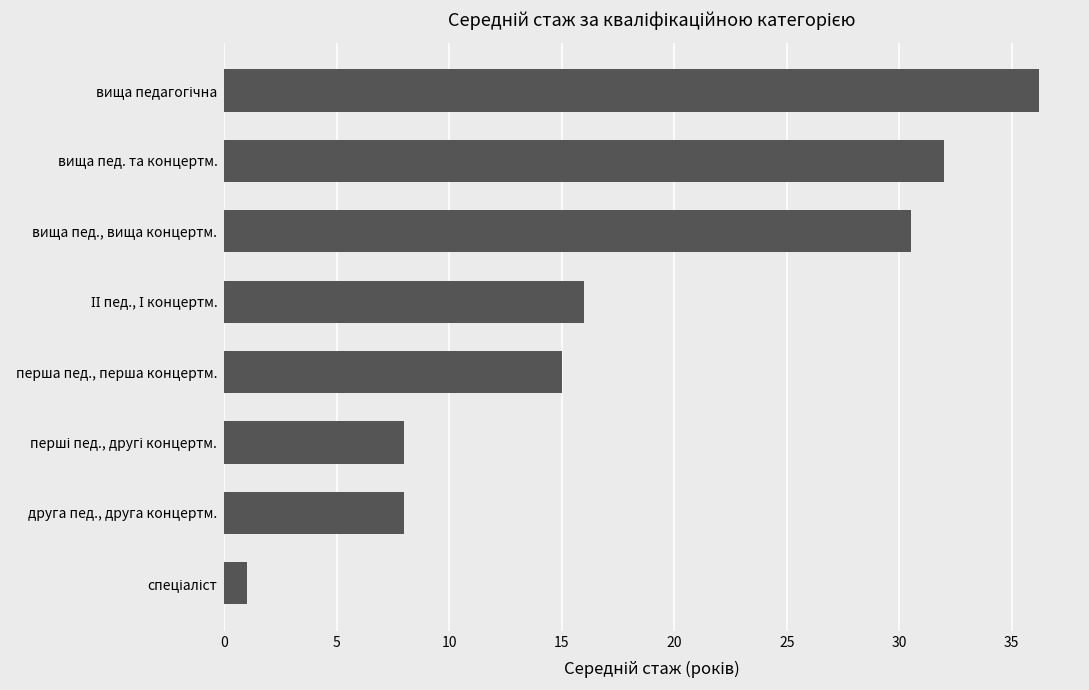

What is the difference between the maximum and minimum values?

35.2